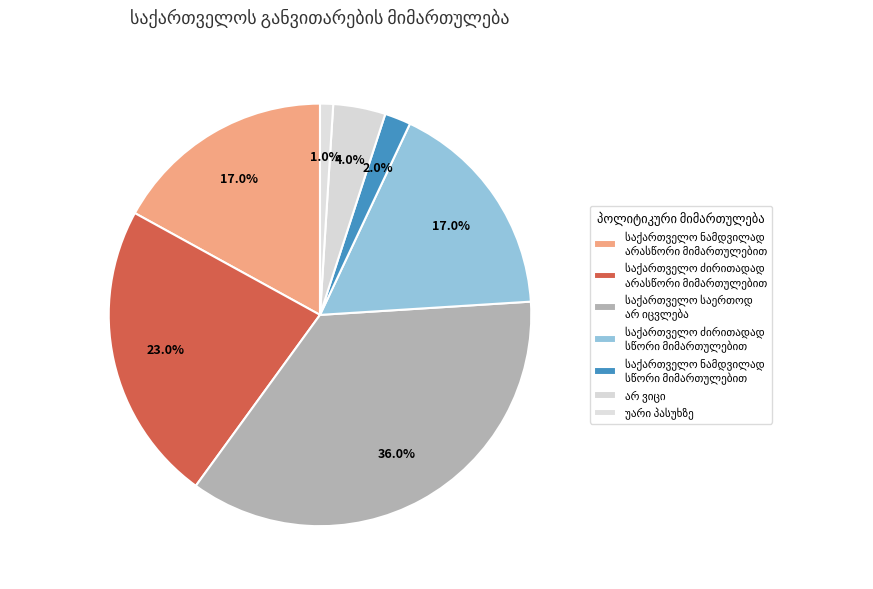

Is it true that საქართველო ძირითადად
სწორი მიმართულებით is 17% of the pie?

True